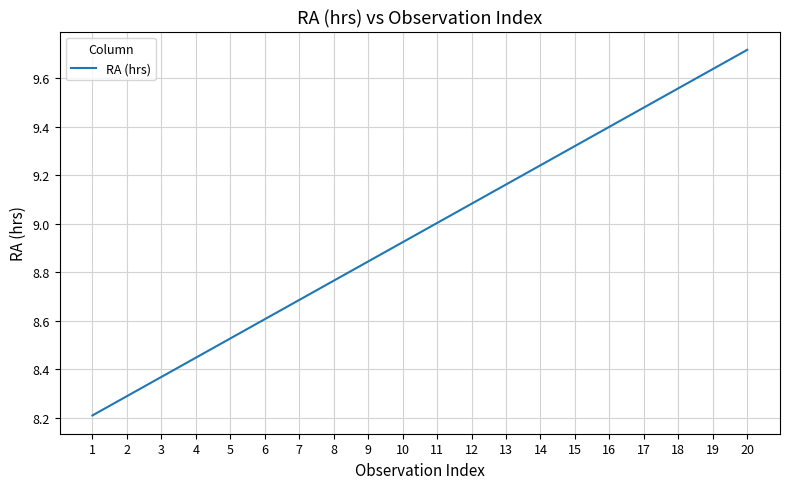

True or false: the data shows 9.4 at 16.

True